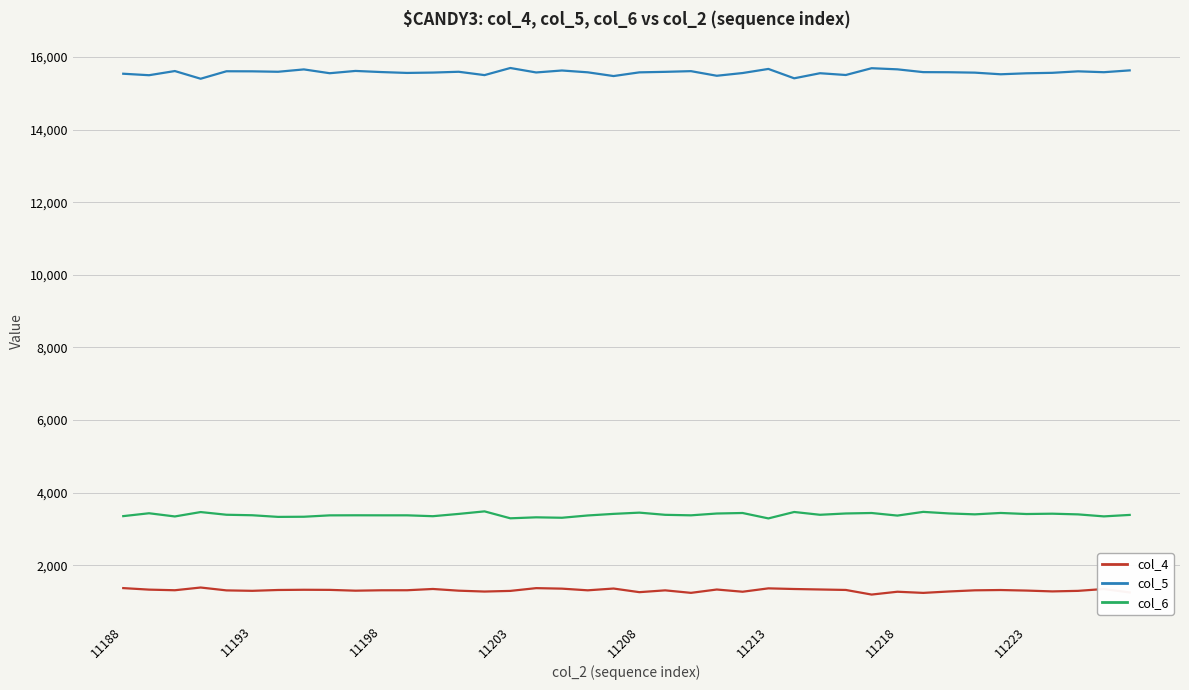

What is the greatest value displayed?

15698